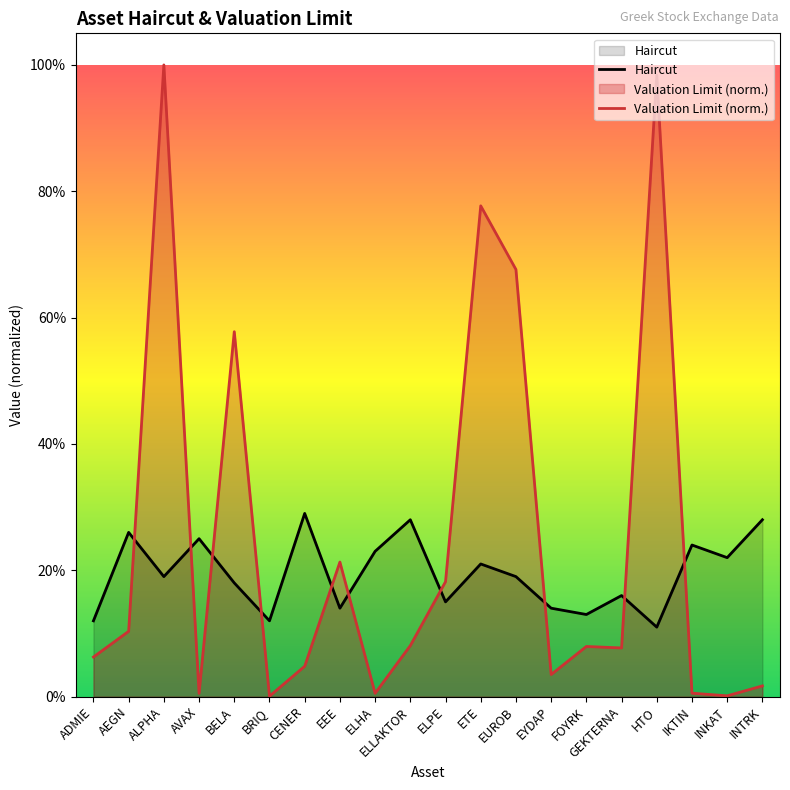

Does the chart have visible grid lines?

No